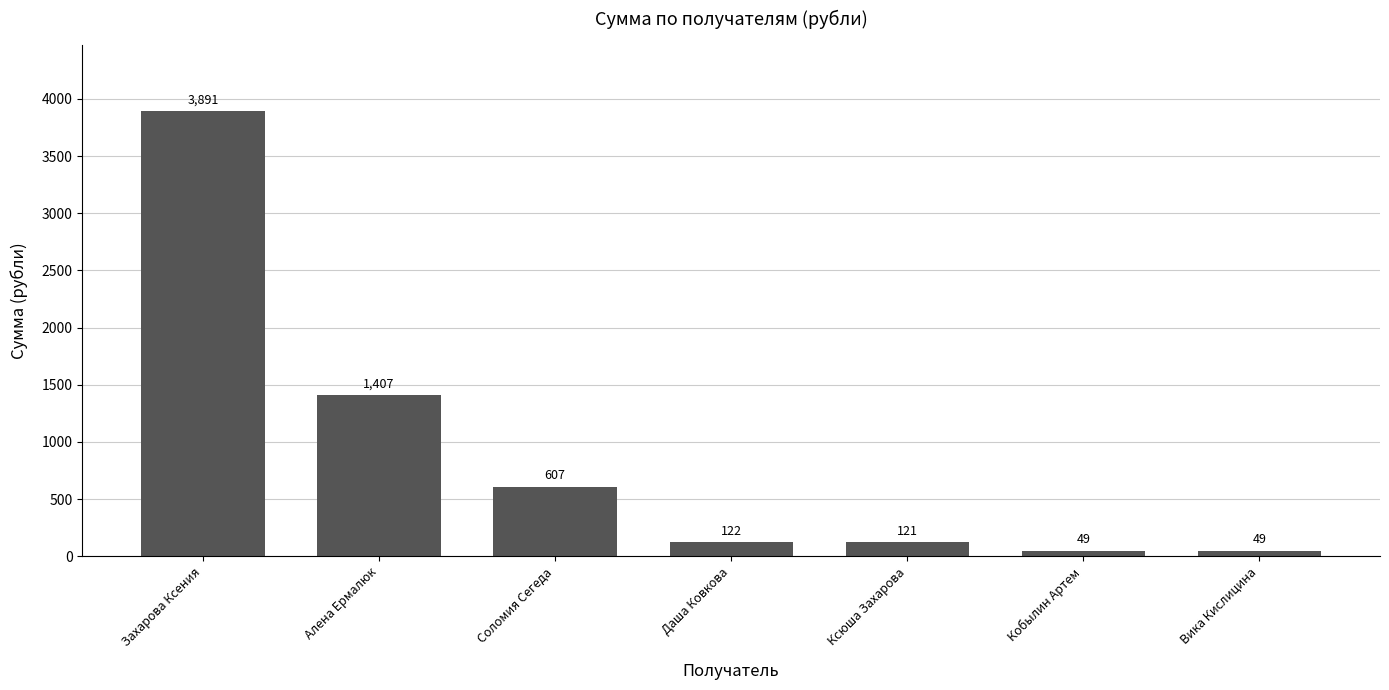

Which has a higher value, Вика Кислицина or Ксюша Захарова?

Ксюша Захарова